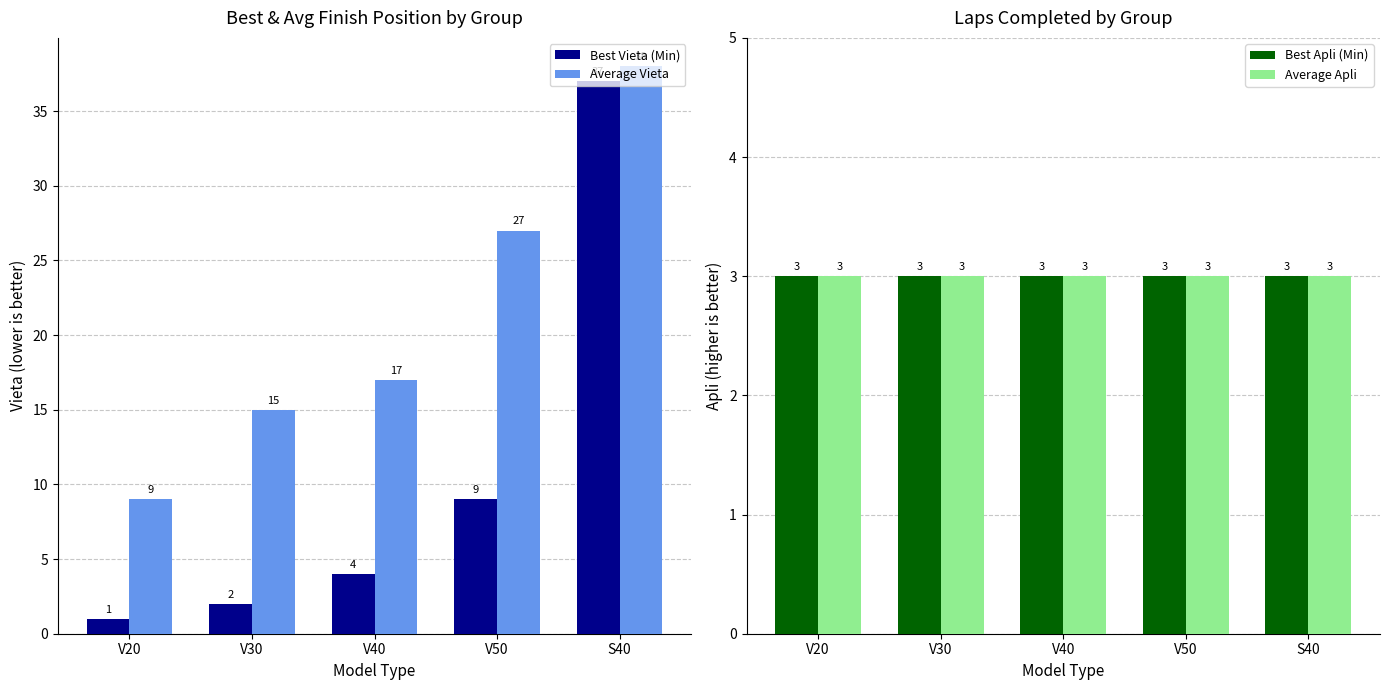

What is the difference between the highest and lowest values at V50?

24